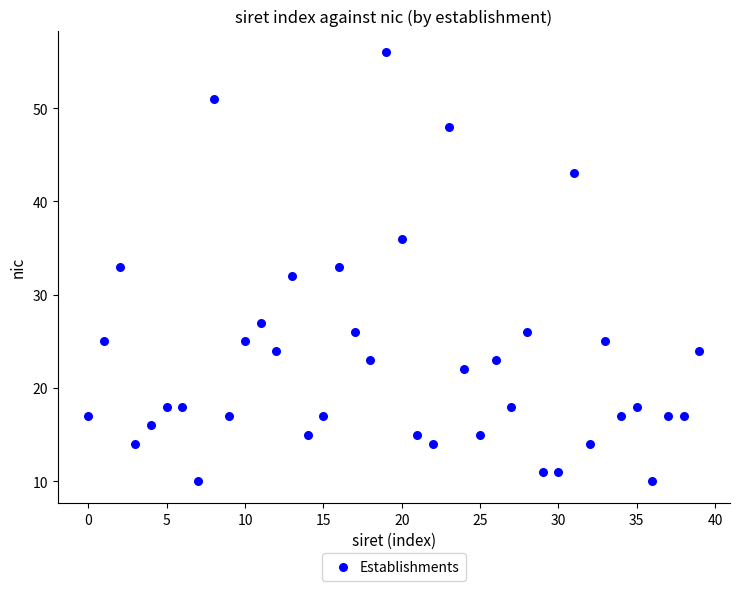

What is the range of Y values (max minus min)?

46